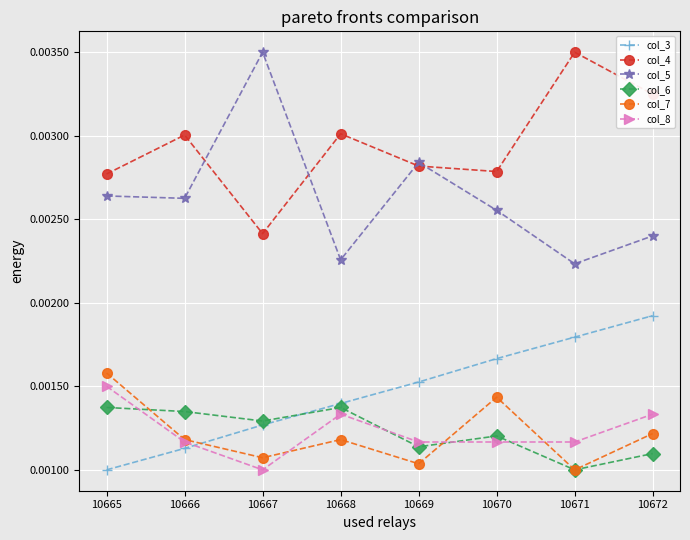

Is the value of col_5 at 10666 greater than the value of col_8 at 10670?

Yes